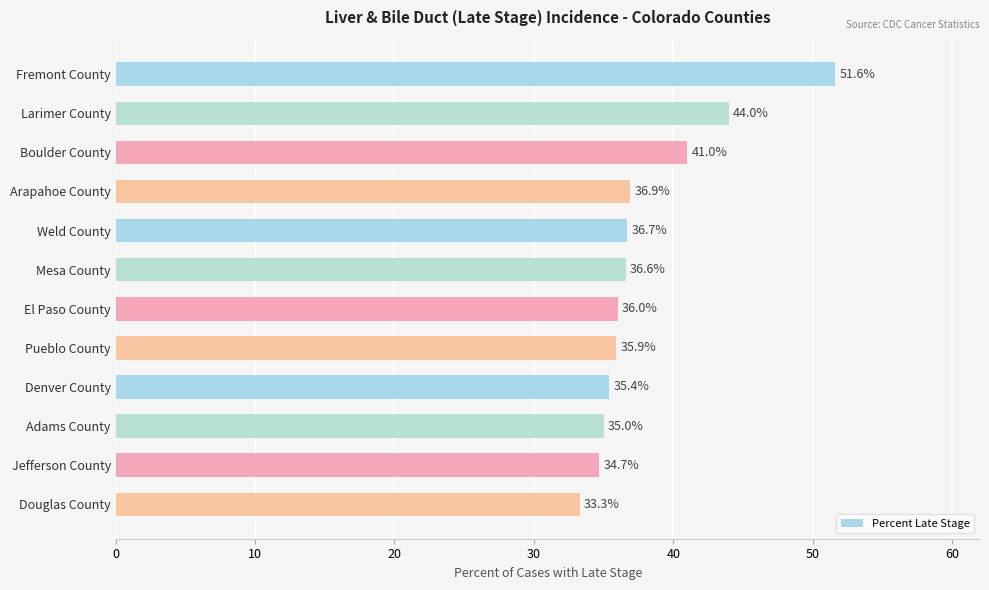

What is the difference between the second highest and second lowest values?

9.3